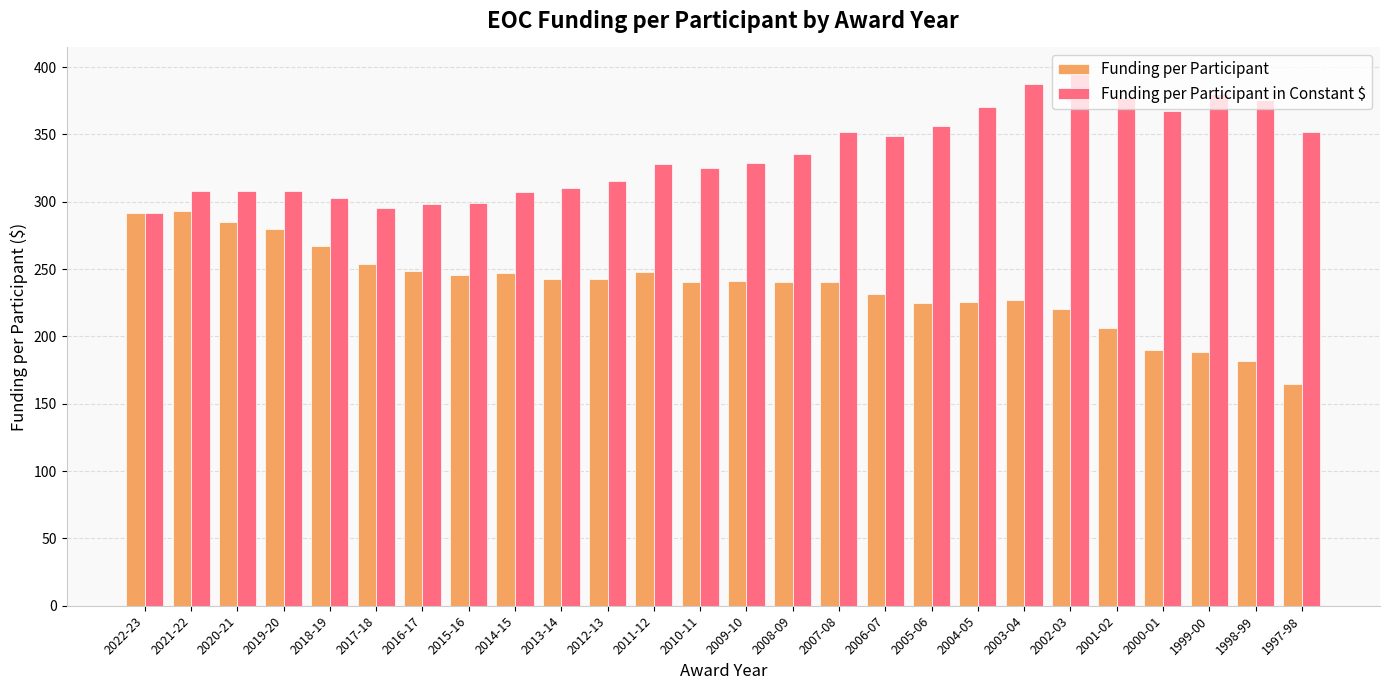

Which series has the largest range (max minus min)?

Funding per Participant